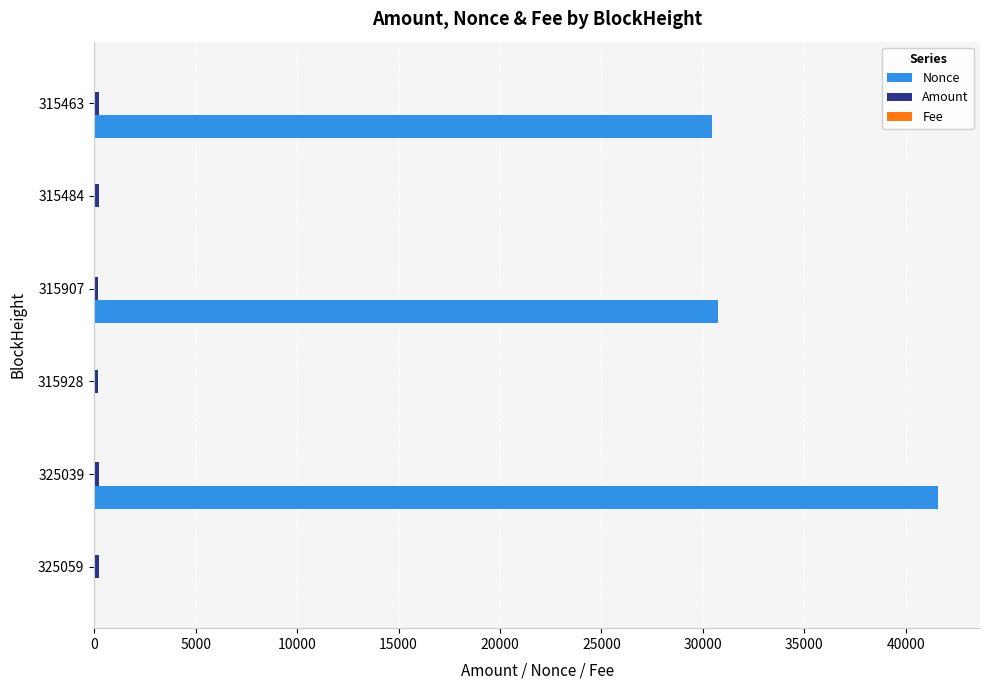

Which series has the largest total across all categories?

Nonce